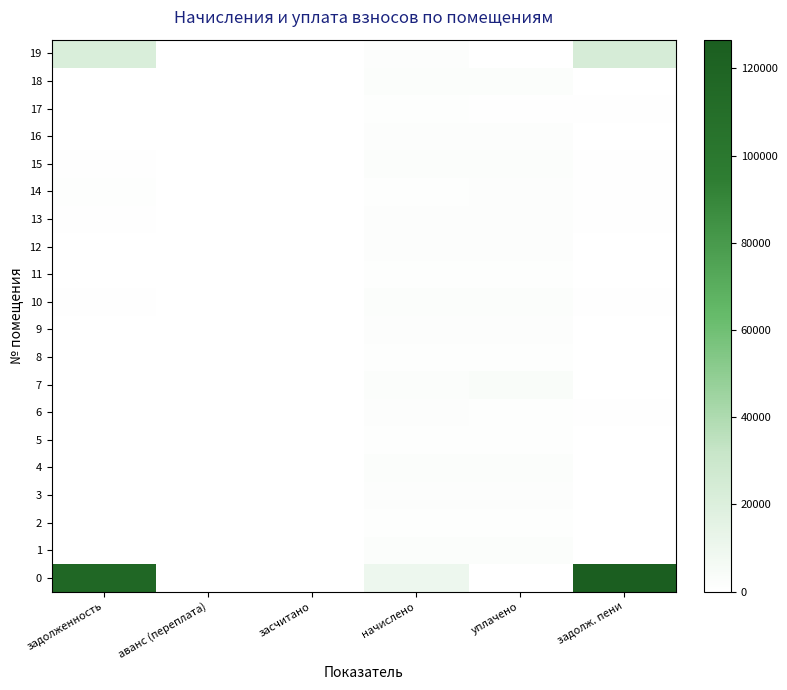

Rank the series by their maximum value, from lowest to highest.

2, 8, 11, 17, 5, 14, 12, 13, 3, 9, 16, 6, 18, 4, 10, 1, 15, 7, 19, 0